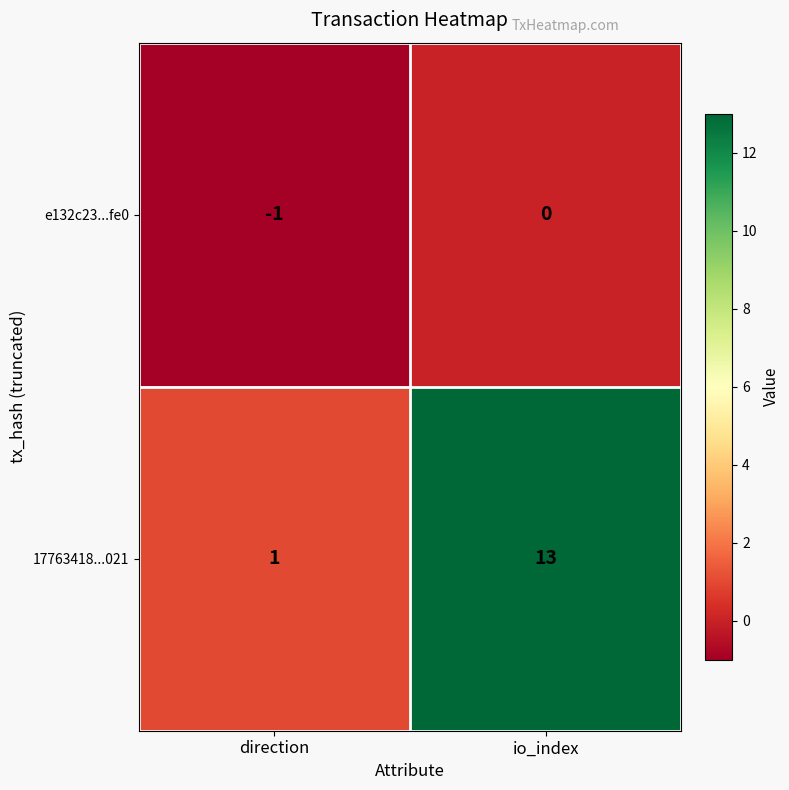

At which label does e132c23...fe0 reach its minimum?

direction